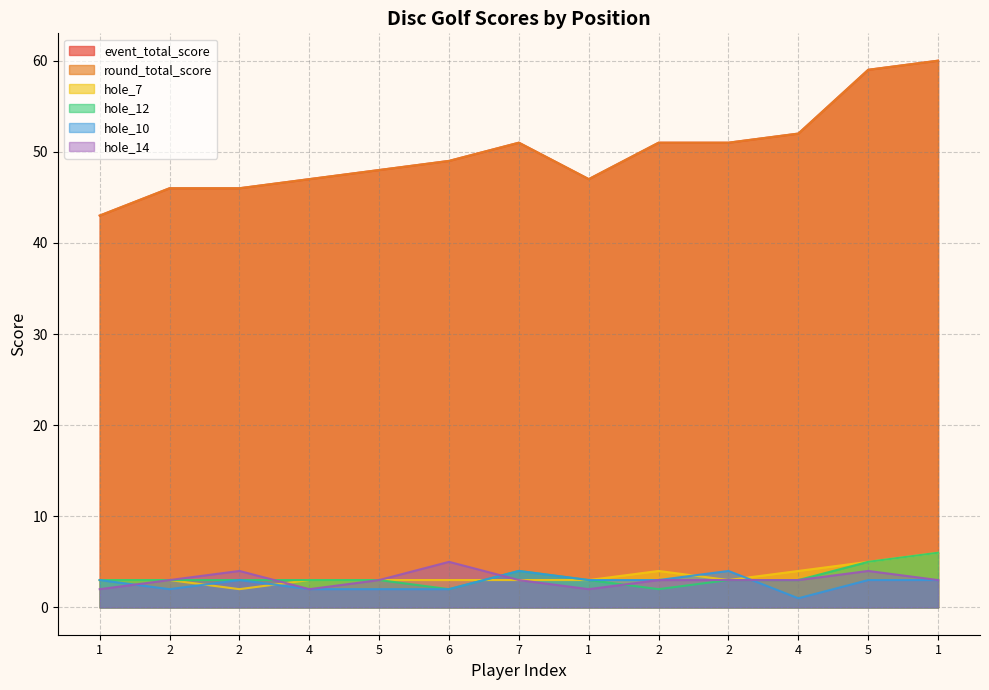

The hole_14 series shows 3 at 4. True or false?

False